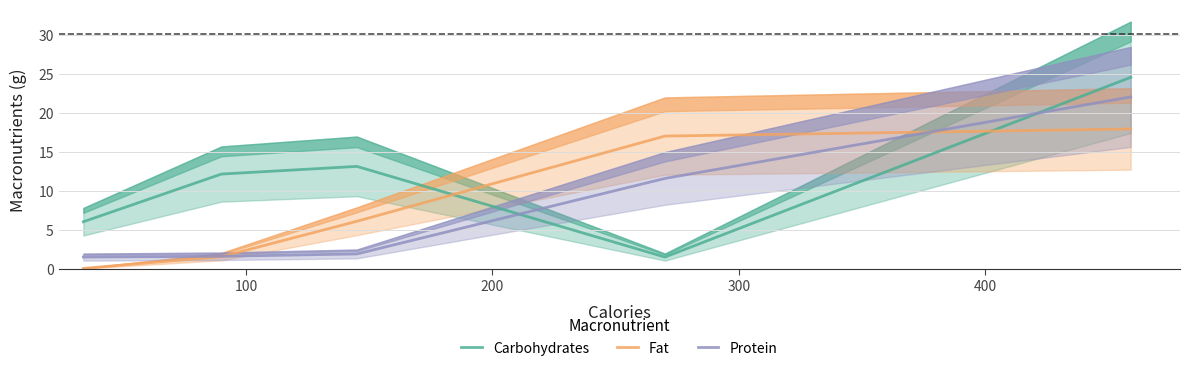

At which category is the sum across all series the highest?

400